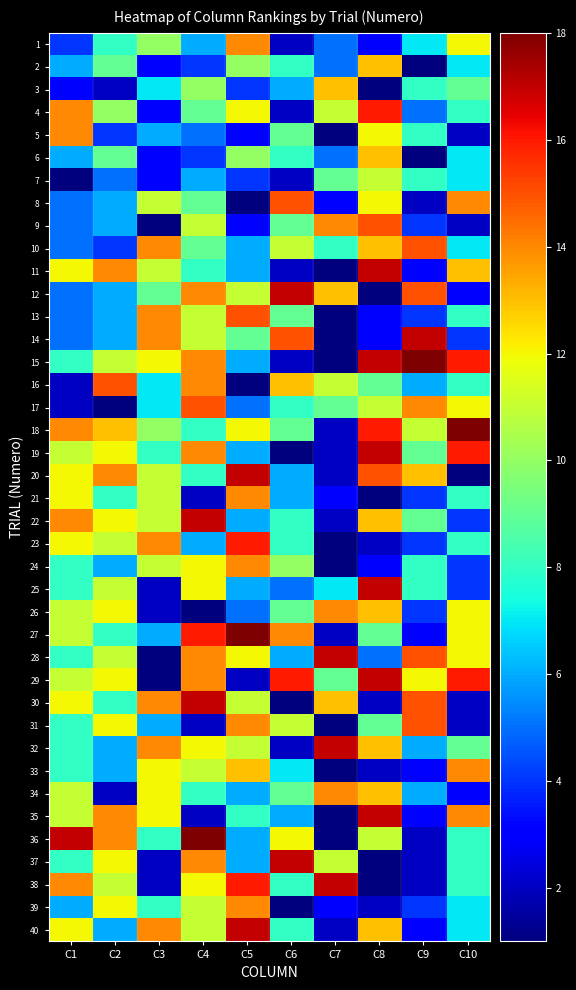

List the series in order of their peak value, lowest first.

7, 2, 3, 6, 1, 5, 21, 24, 26, 33, 34, 39, 8, 9, 10, 13, 16, 17, 31, 4, 23, 11, 12, 14, 19, 20, 22, 25, 28, 29, 30, 32, 35, 37, 38, 40, 15, 18, 27, 36